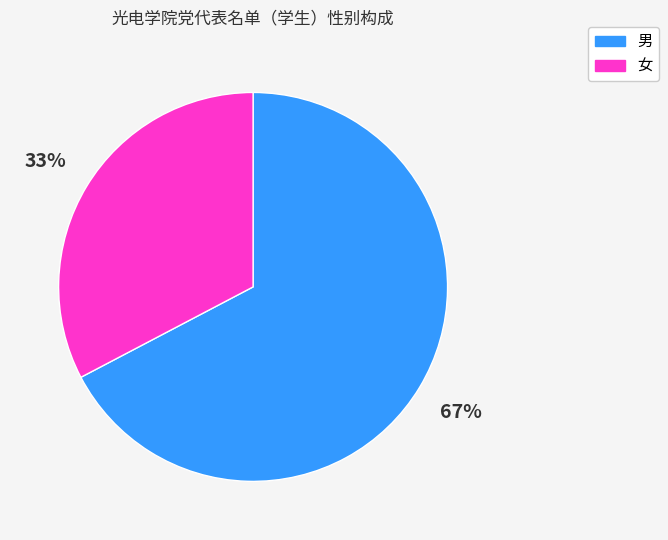

Which category accounts for the majority?

男